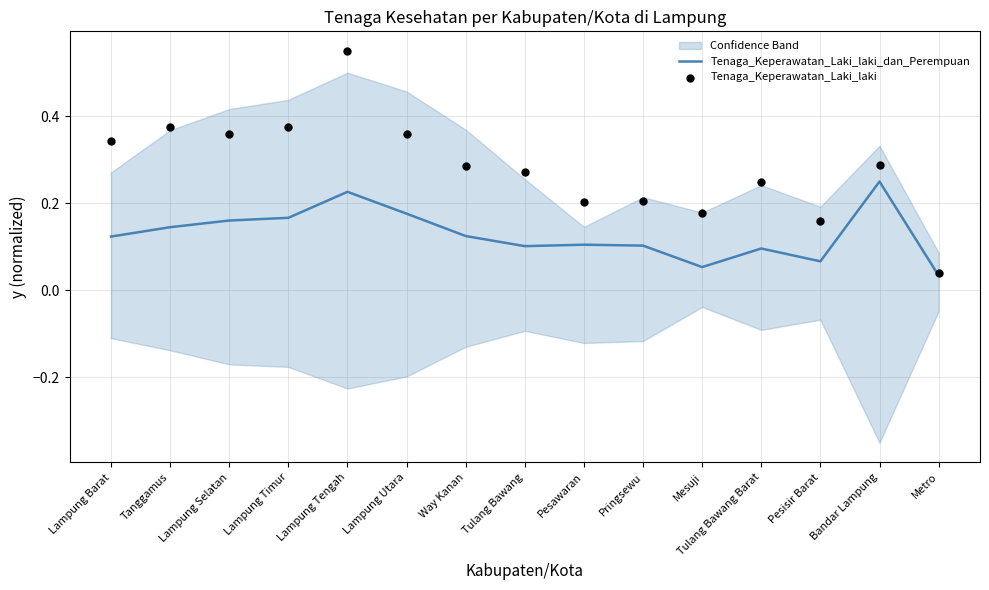

What is the total value across all series at Tanggamus?

0.5